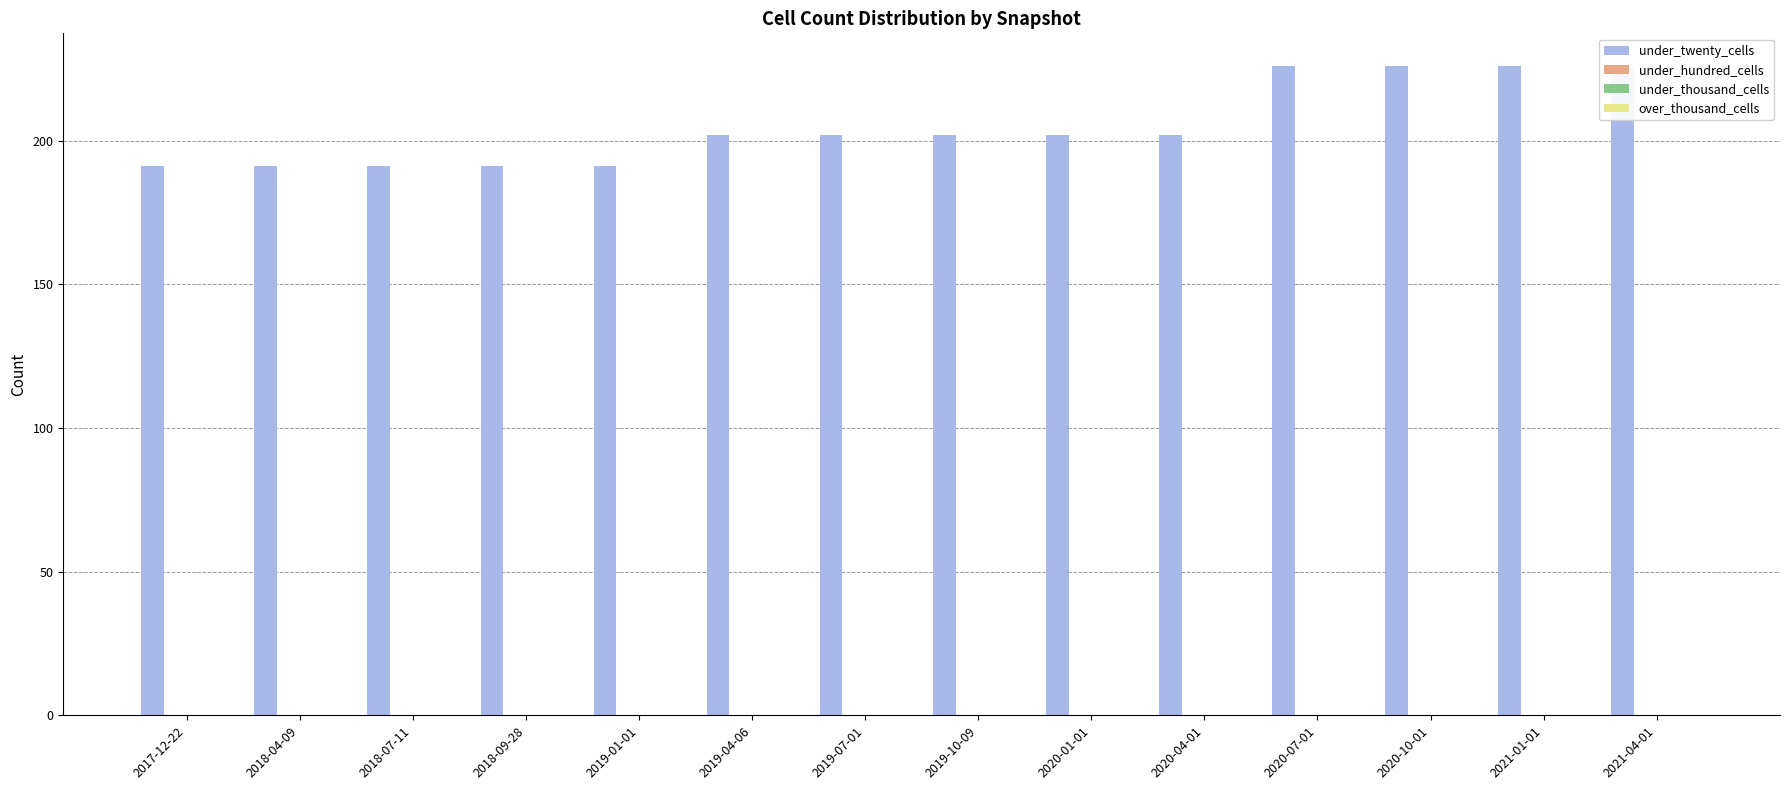

What is the label of the 3rd bar from the left?

2018-07-11